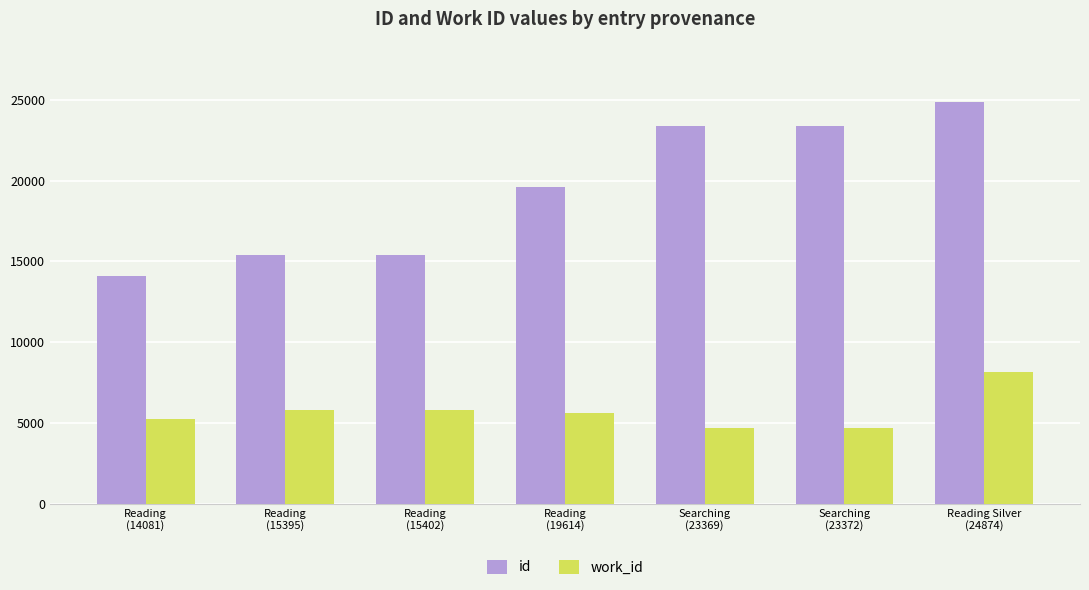

Between Reading
(15395) and Reading Silver
(24874), which series saw the biggest shift?

id